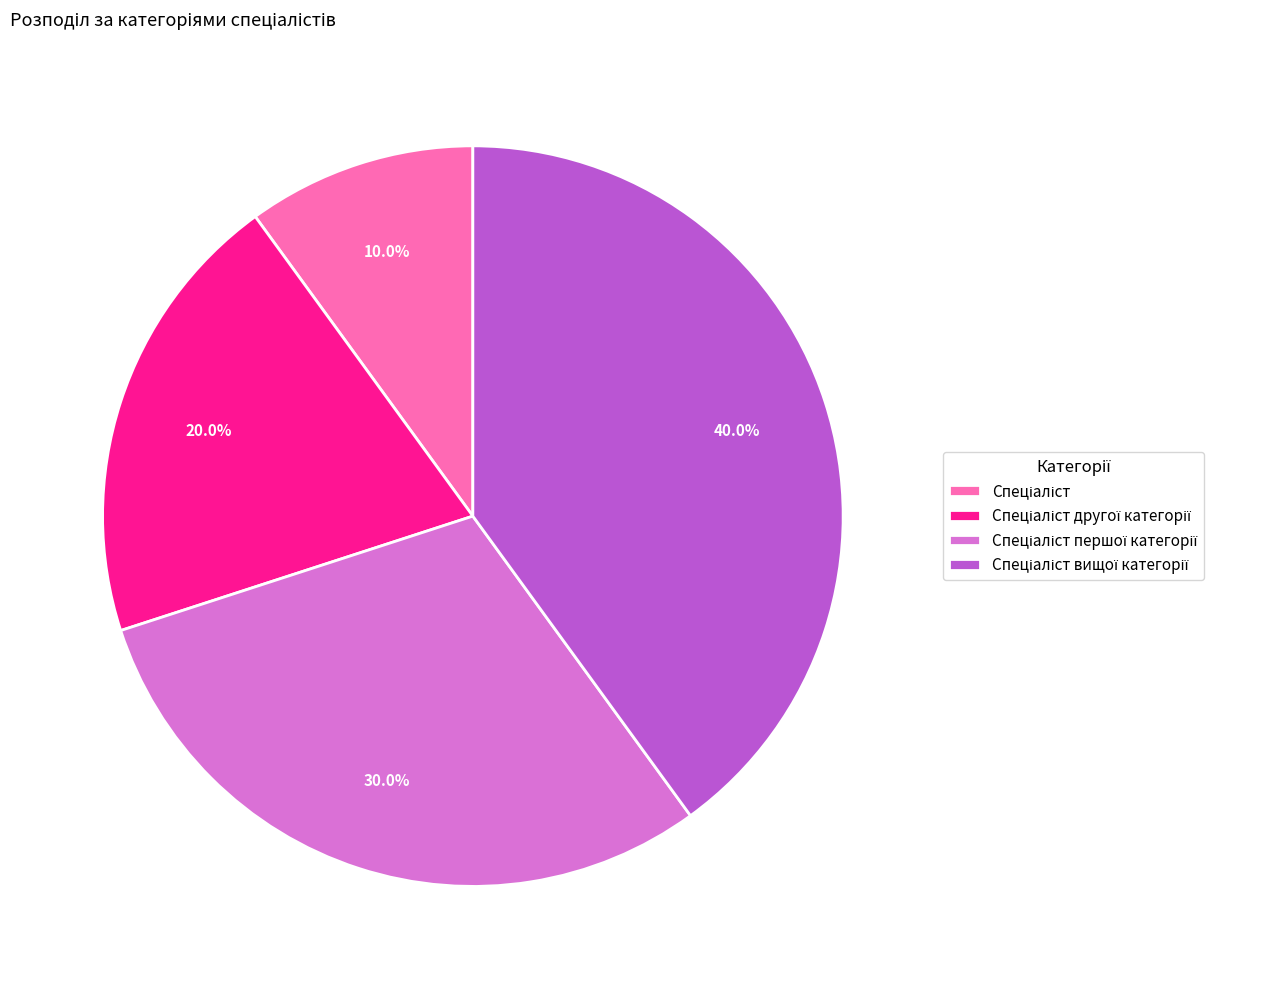

Is there a majority slice in this chart?

No